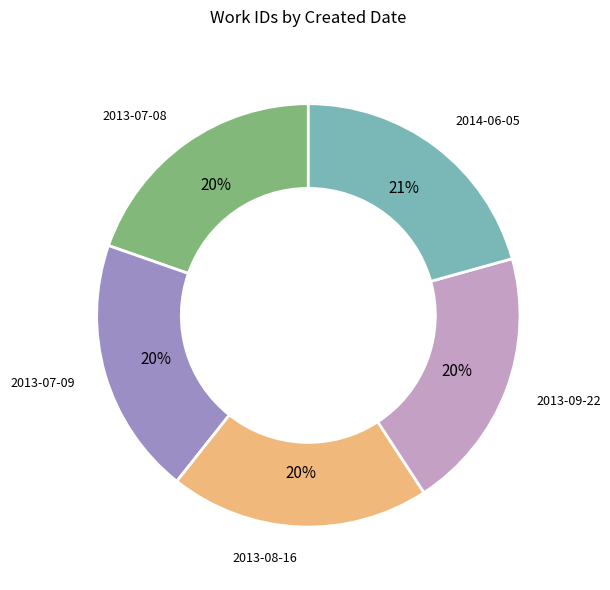

Is there a majority slice in this chart?

No